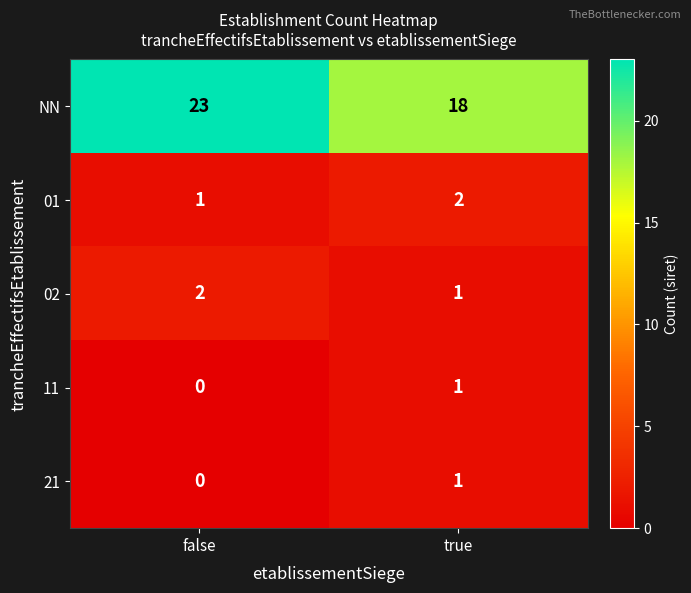

What is the total value across all series at true?

23